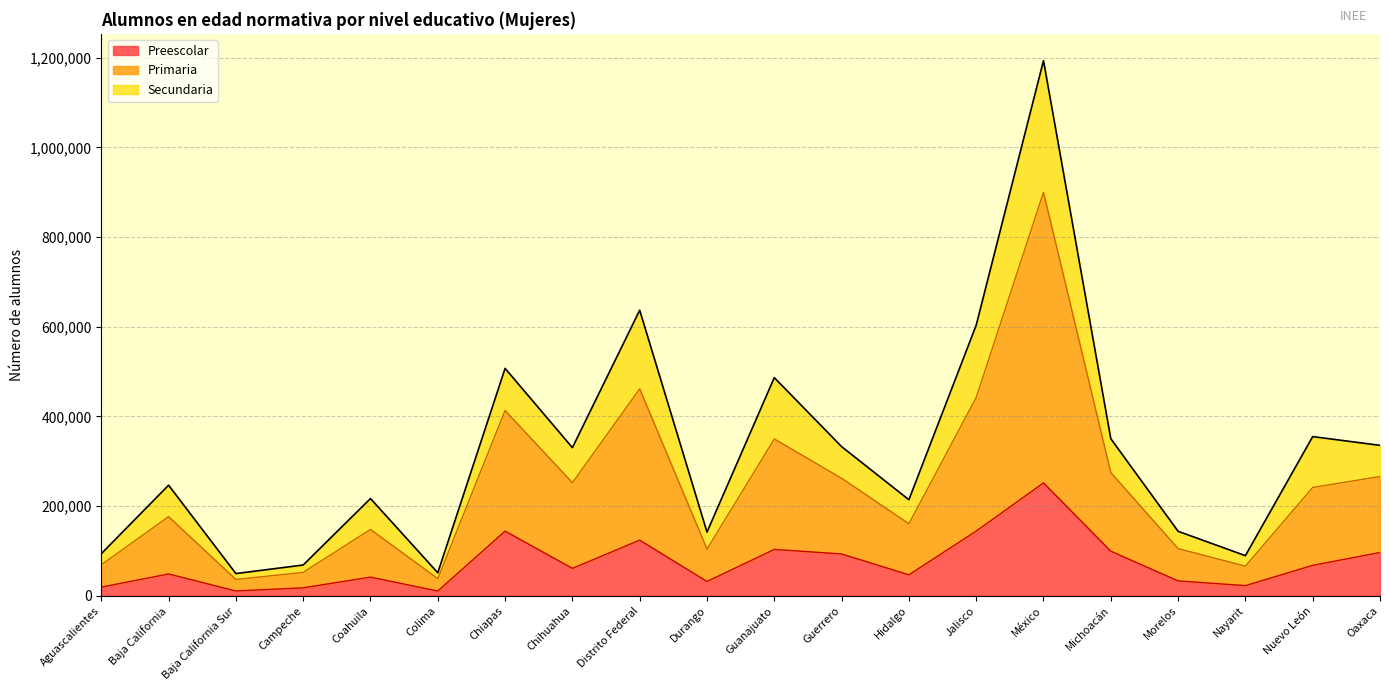

List the labels in order of Preescolar value, smallest first.

Colima, Baja California Sur, Campeche, Aguascalientes, Nayarit, Durango, Morelos, Coahuila, Hidalgo, Baja California, Chihuahua, Nuevo León, Guerrero, Oaxaca, Michoacán, Guanajuato, Distrito Federal, Chiapas, Jalisco, México